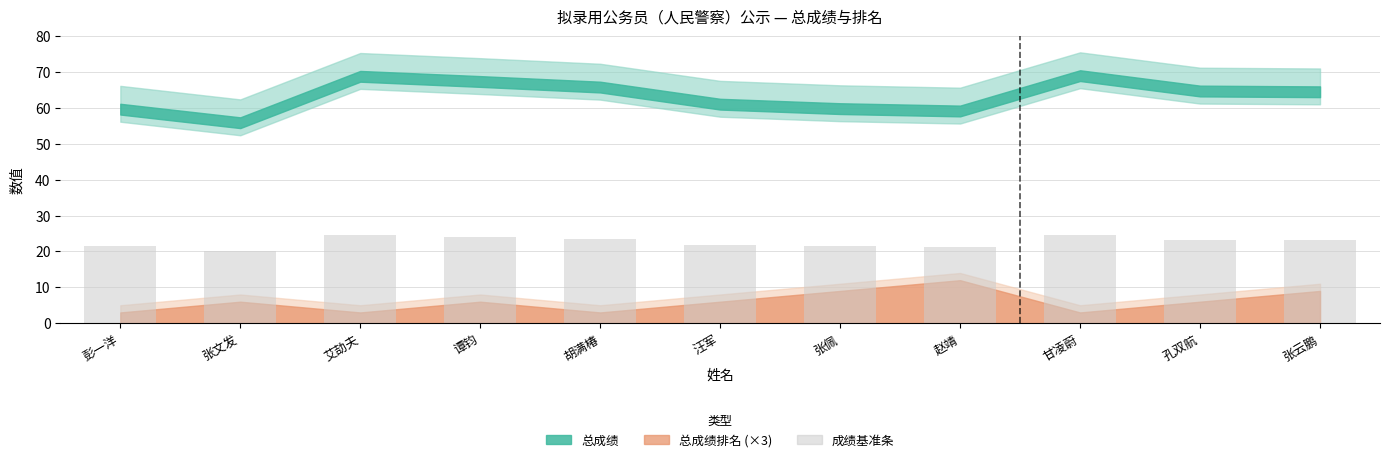

The value at 张文发 is 31.3. True or false?

False